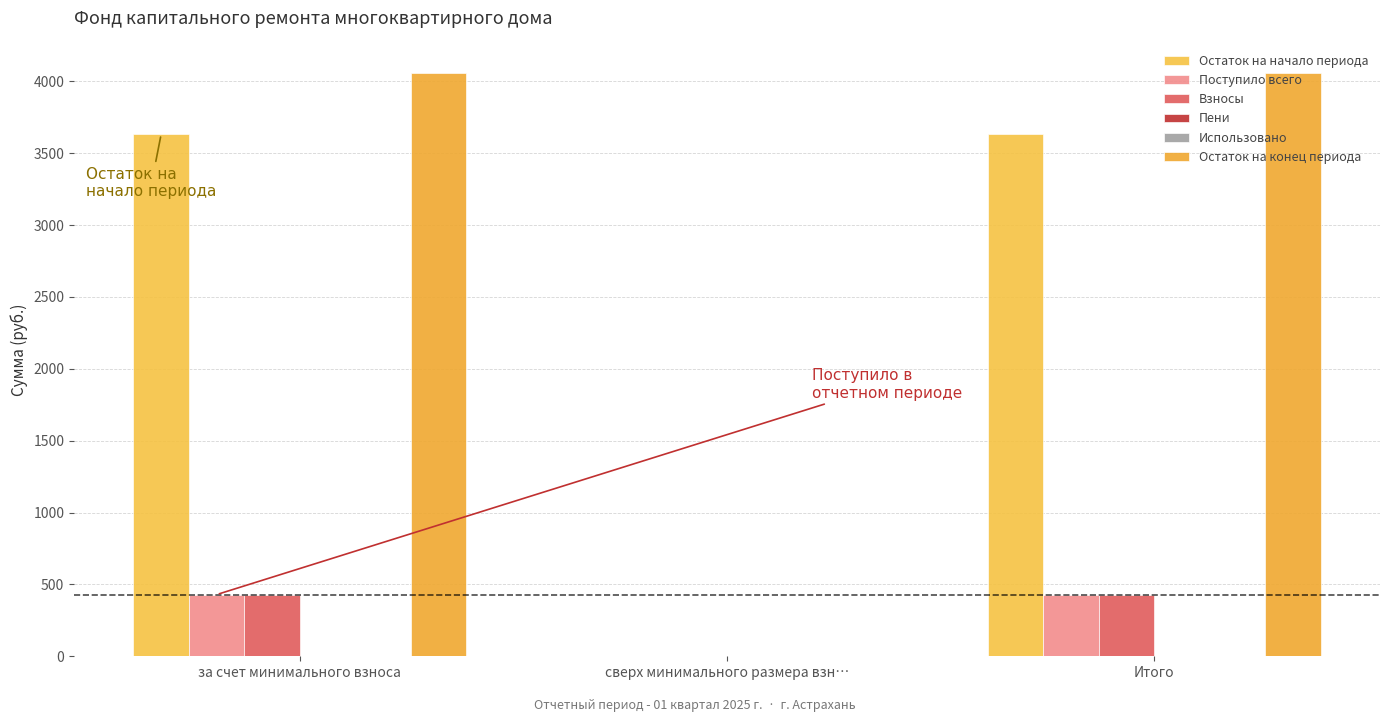

Count the Пени values in the range 0 to 3.

1